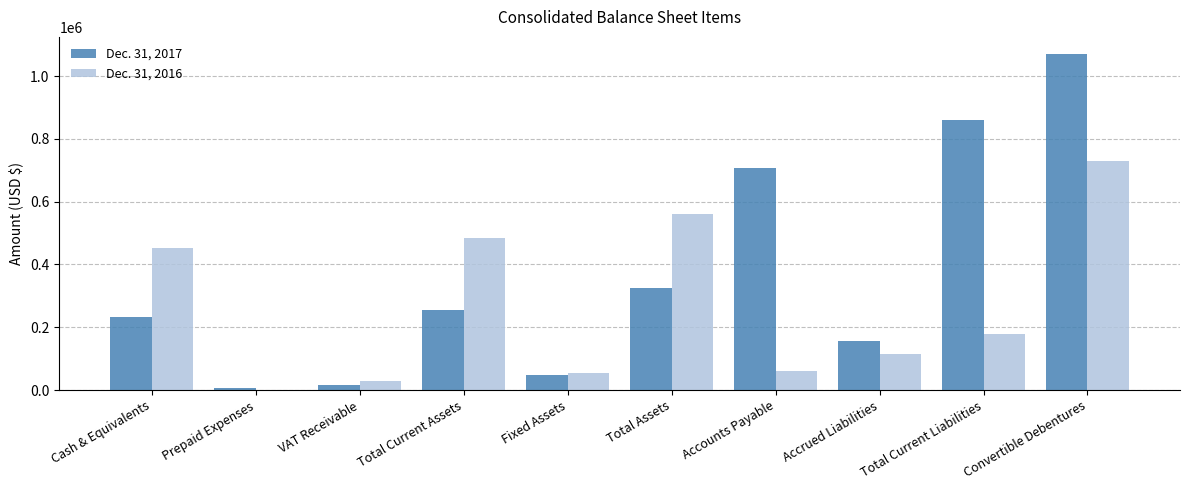

Reading left to right, transcribe all the data shown in this chart.

Dec. 31, 2017: 232247	7247	16160	255654	47135	325880	705694	154796	860489	1071172
Dec. 31, 2016: 452376	1687	28907	482970	55444	559271	61356	115650	177006	729475